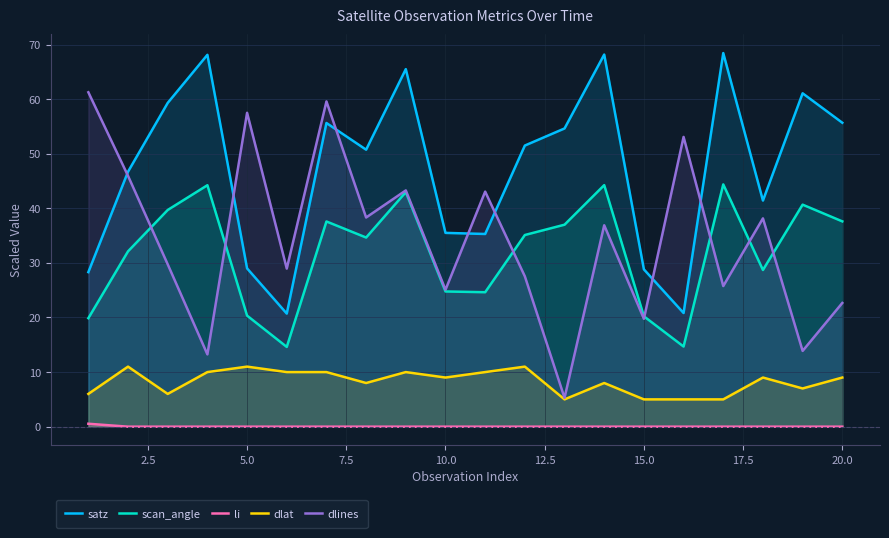

Does the chart display data point markers on the line(s)?

No